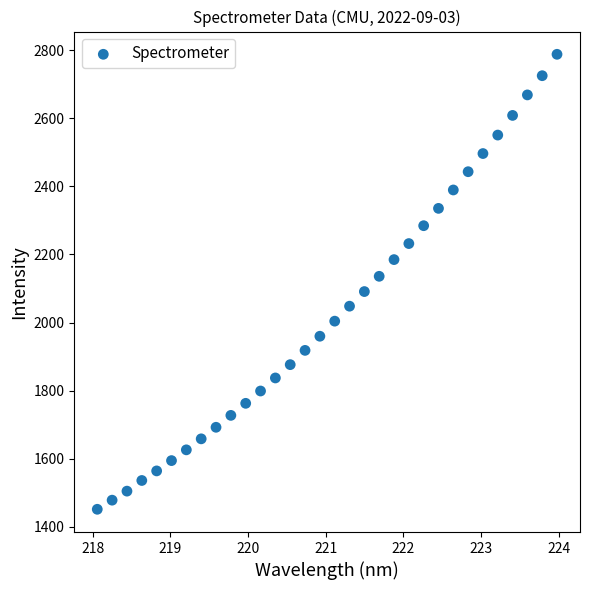

What is the range of X values (max minus min)?

5.9